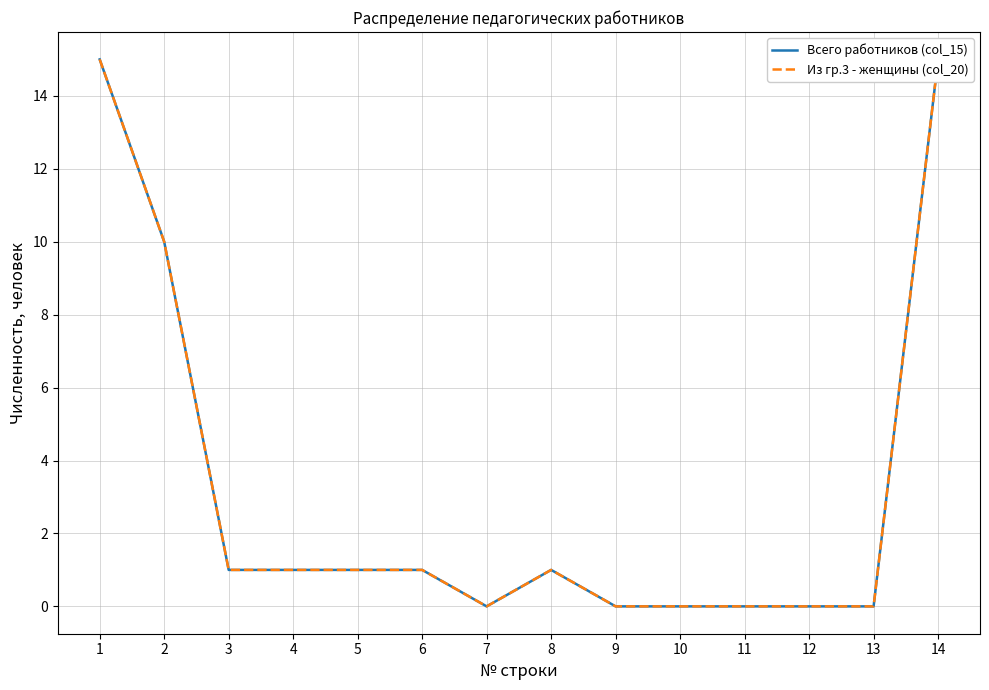

What is the sum of all Всего работников (col_15) values?

45